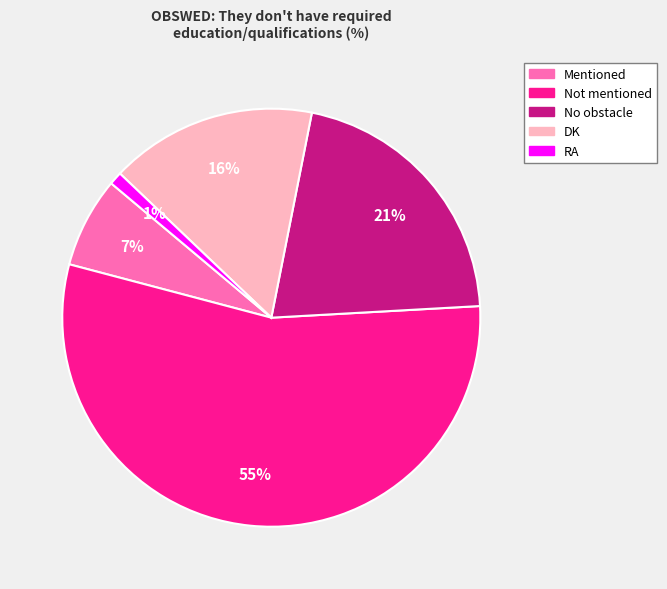

Which slice is the smallest?

RA